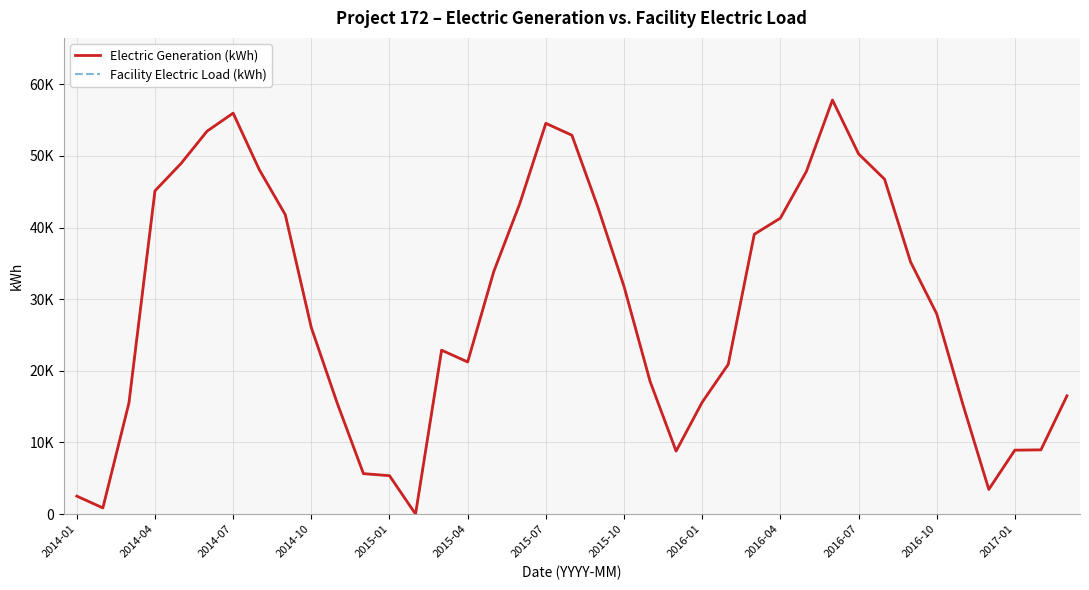

What is the maximum value for Facility Electric Load (kWh)?

57815.0